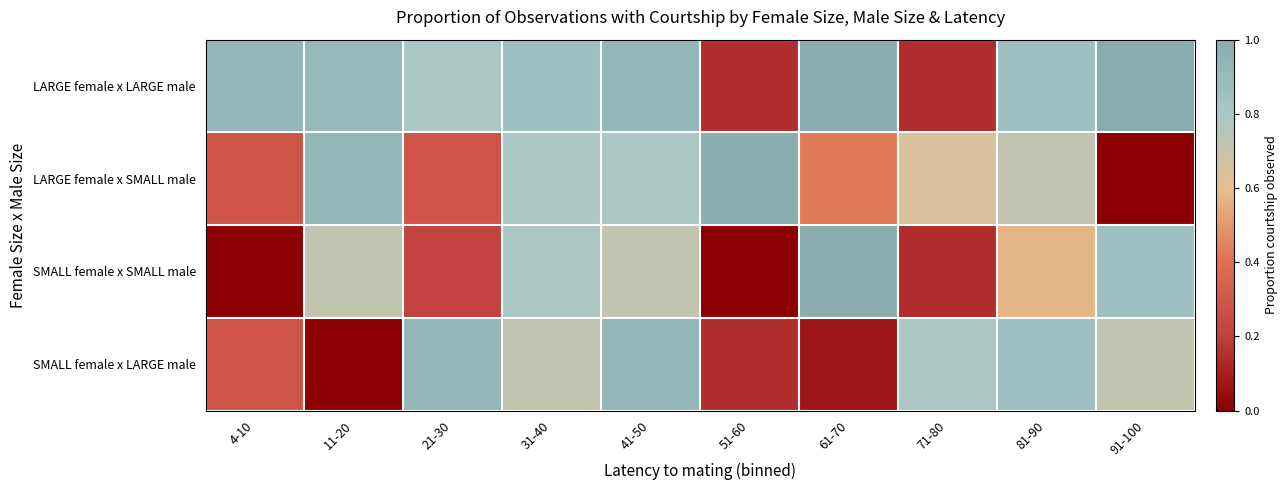

Rank the series by their average value, from lowest to highest.

SMALL female x SMALL male, SMALL female x LARGE male, LARGE female x SMALL male, LARGE female x LARGE male